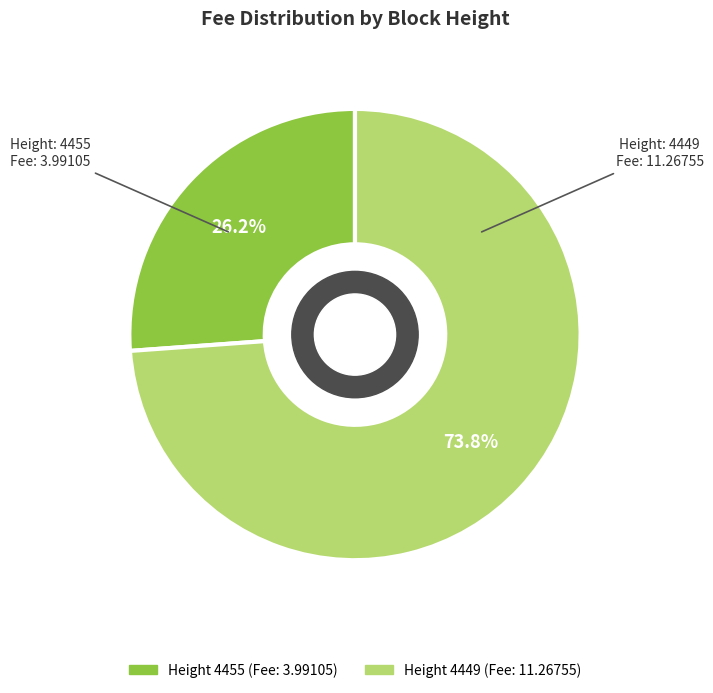

Does any single category account for the majority?

Yes